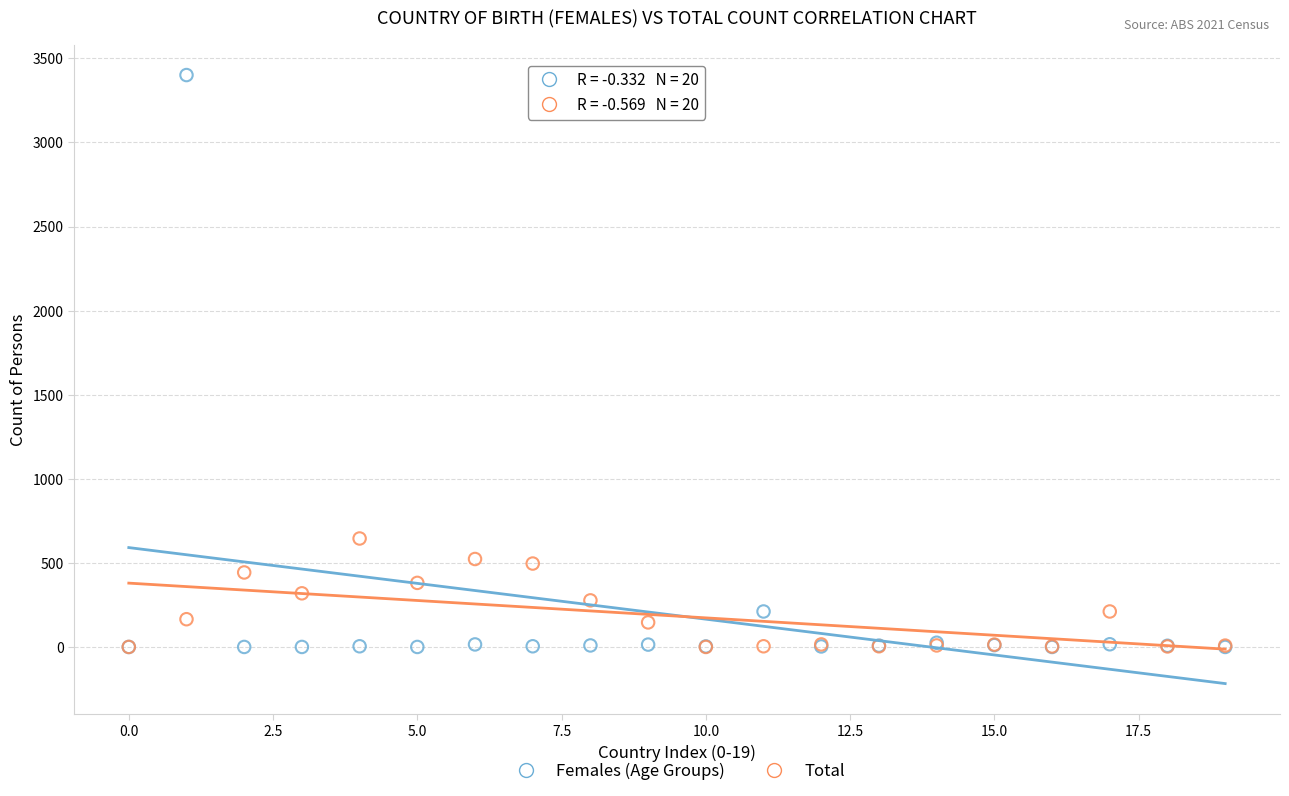

Which series has the largest Y range (max minus min)?

Females (Age Groups)